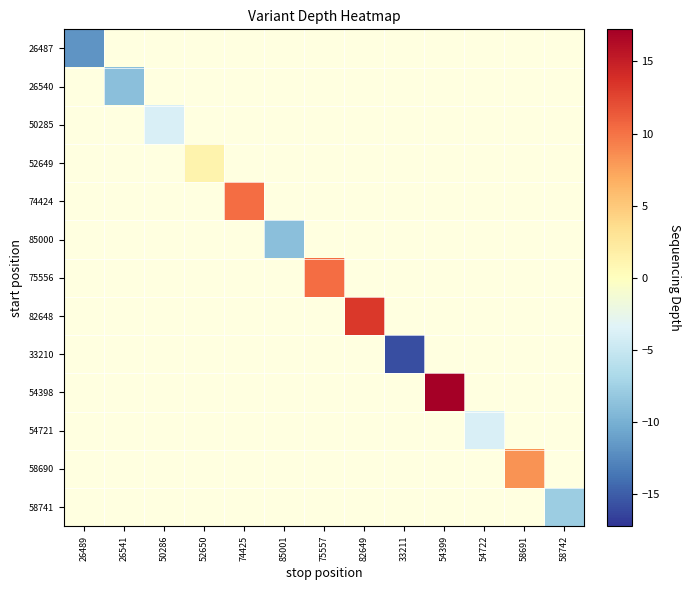

True or false: 82648 has a value of 13.2 at 82649.

True